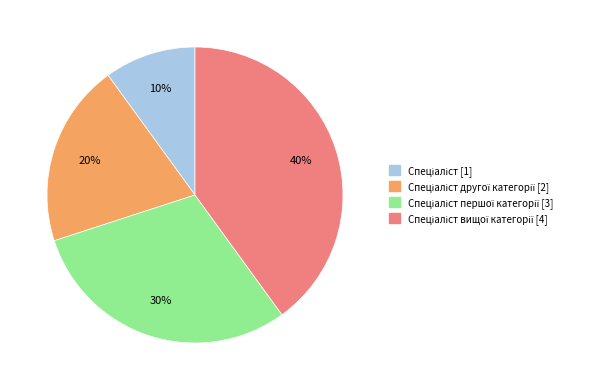

To the nearest percent, what is the average slice percentage?

25%